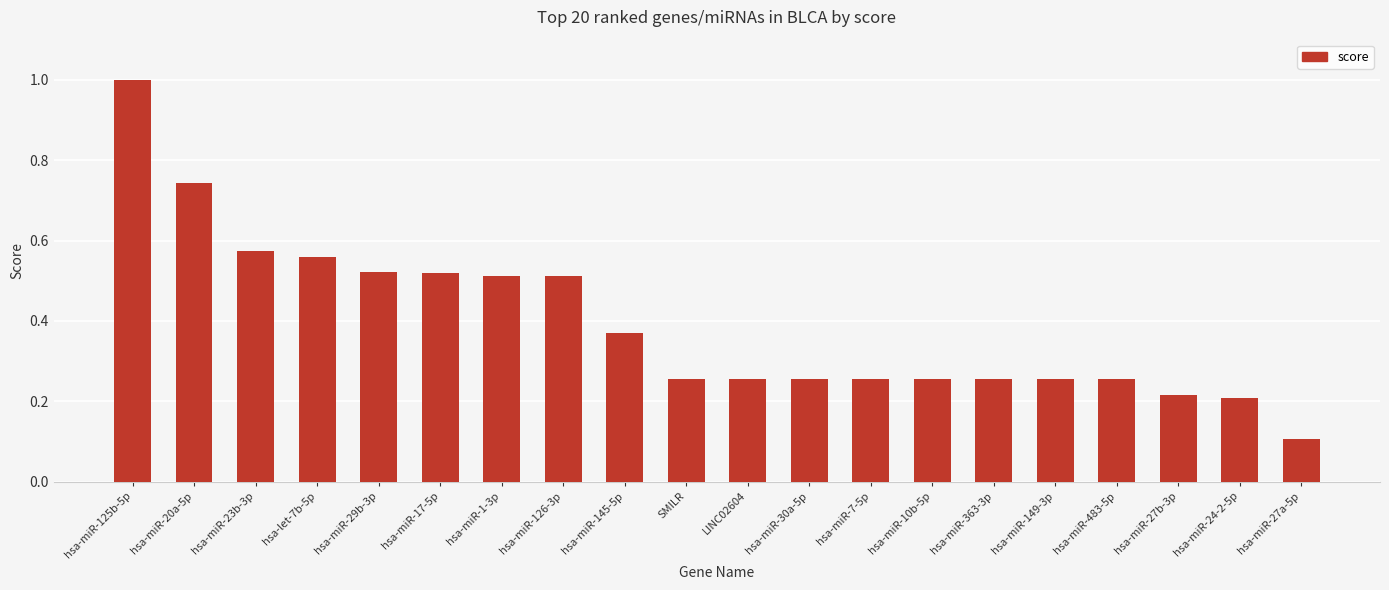

At which category does the chart reach its minimum across all series?

hsa-miR-27a-5p